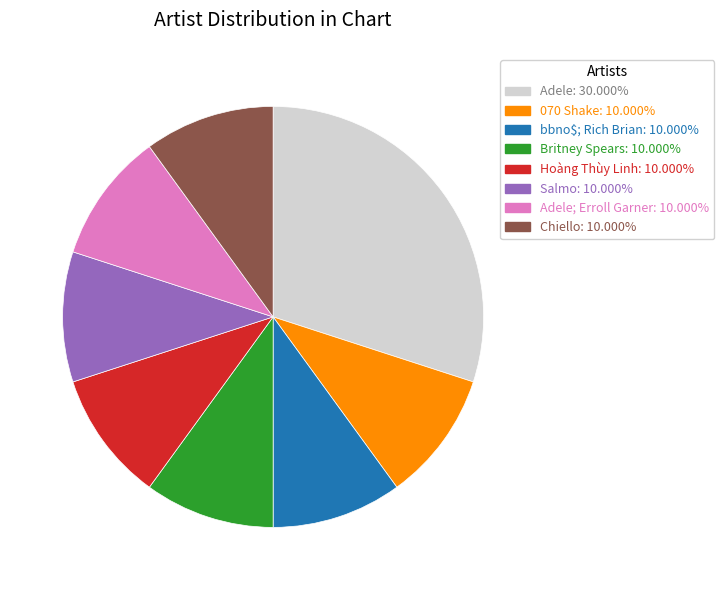

Is there any slice that represents more than half of the pie?

No